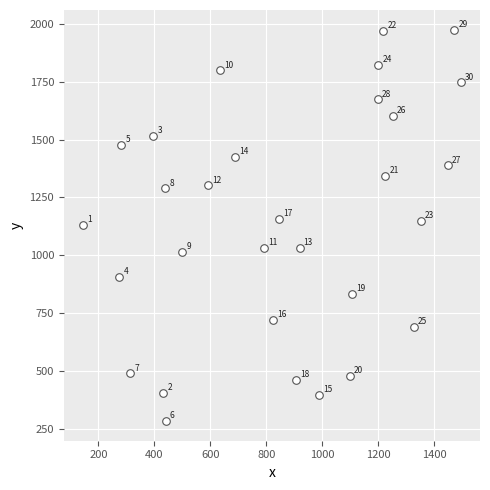

What is the range of X values (max minus min)?

1351